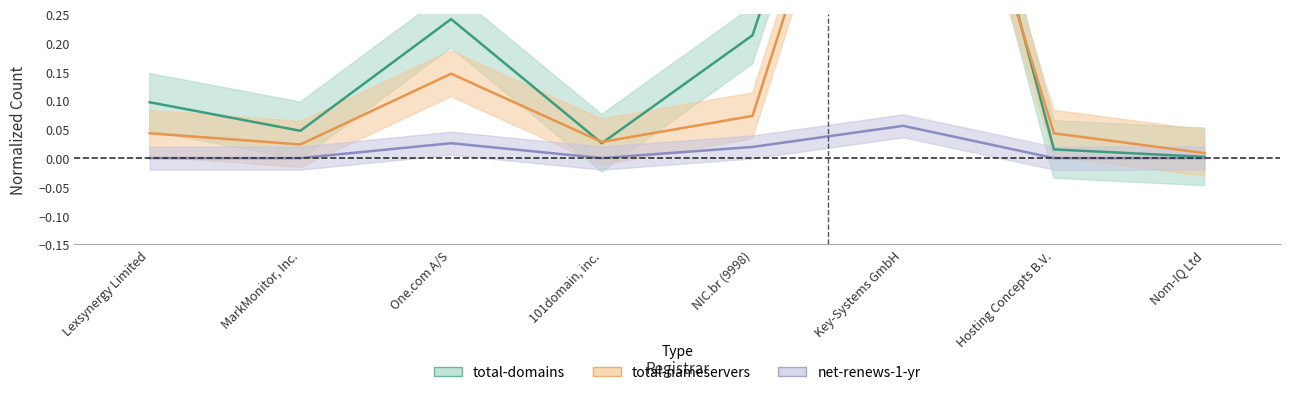

What position from the left is MarkMonitor, Inc.?

2